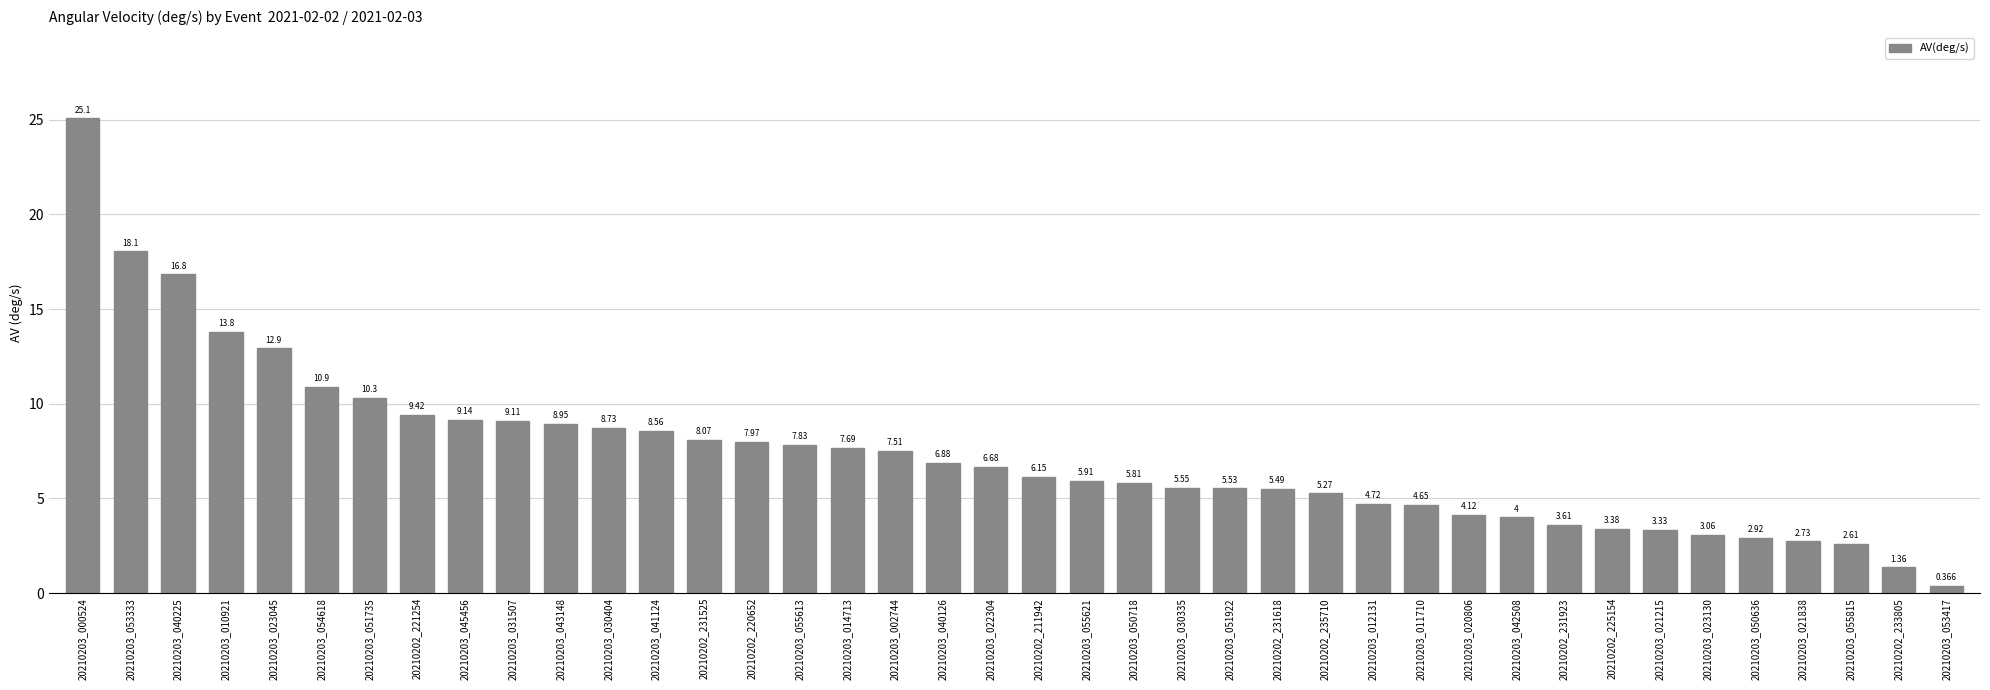

Count the number of categories in the chart.

40